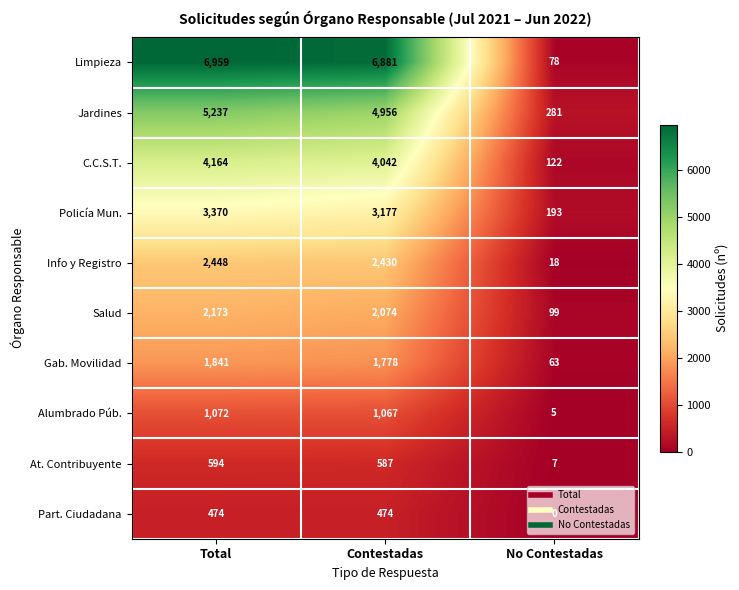

What is the highest value of the Limpieza series?

6959